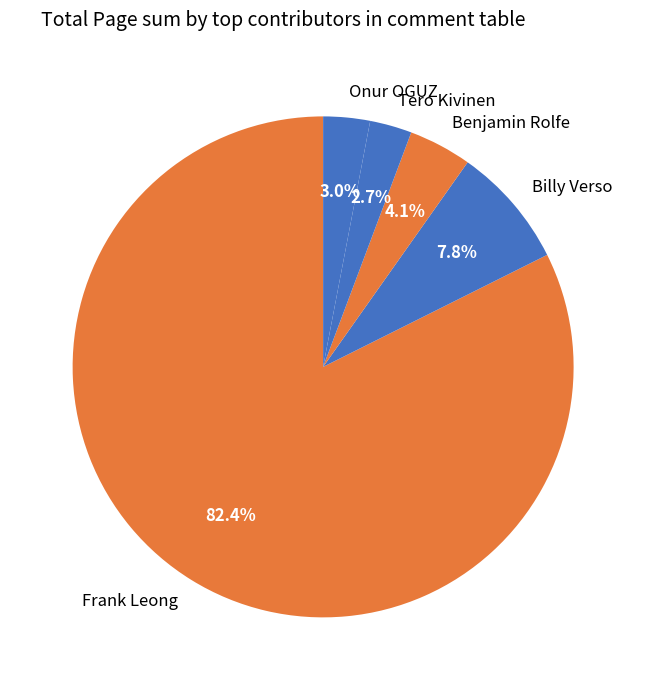

What portion of the pie excludes Onur OGUZ?

97.0%